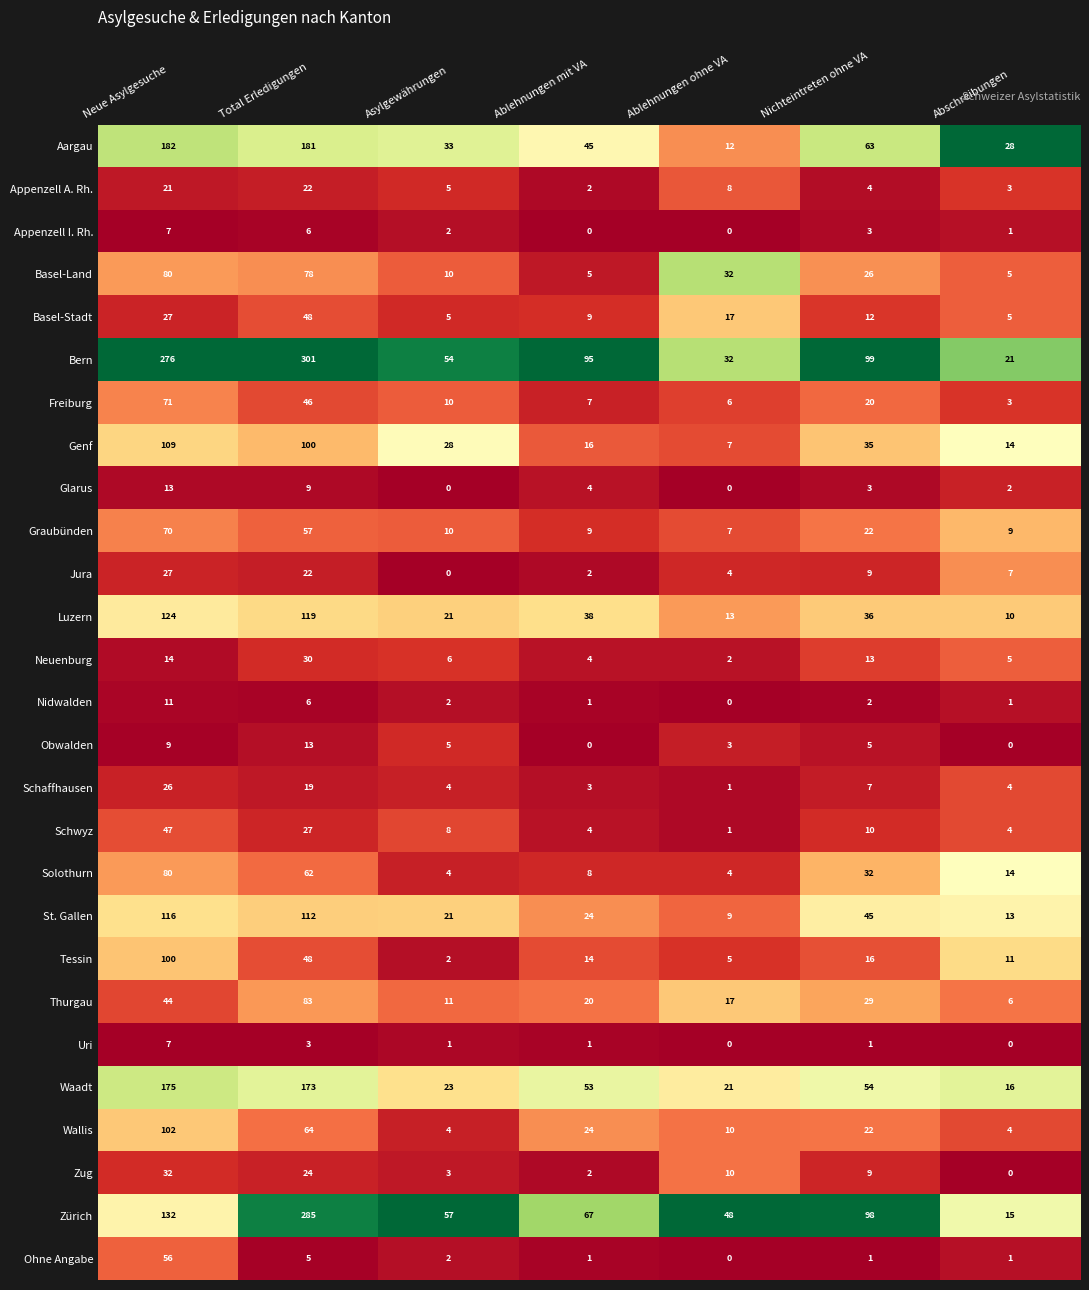

Count the number of data series in this chart.

27